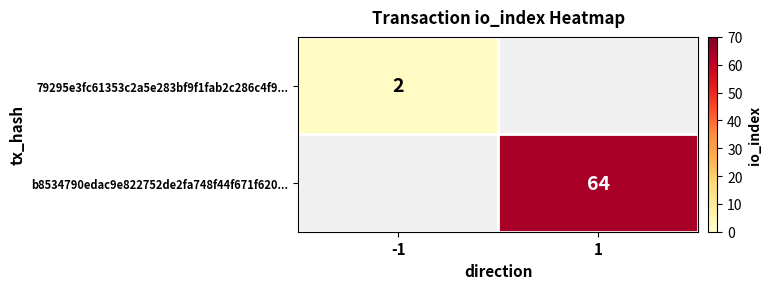

At how many categories does at least one series exceed 4?

1